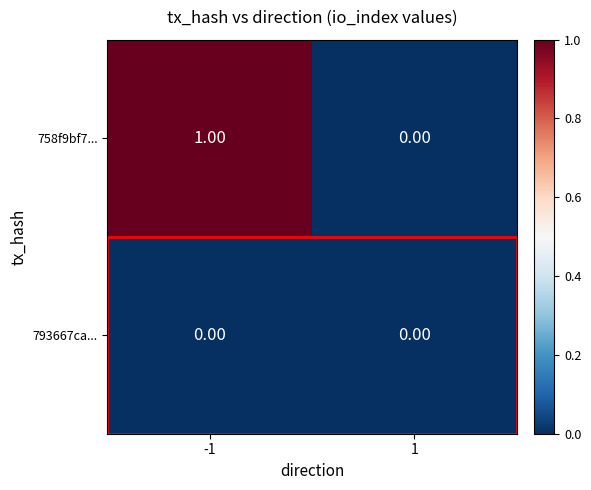

Which series changed the most between -1 and 1?

758f9bf7...